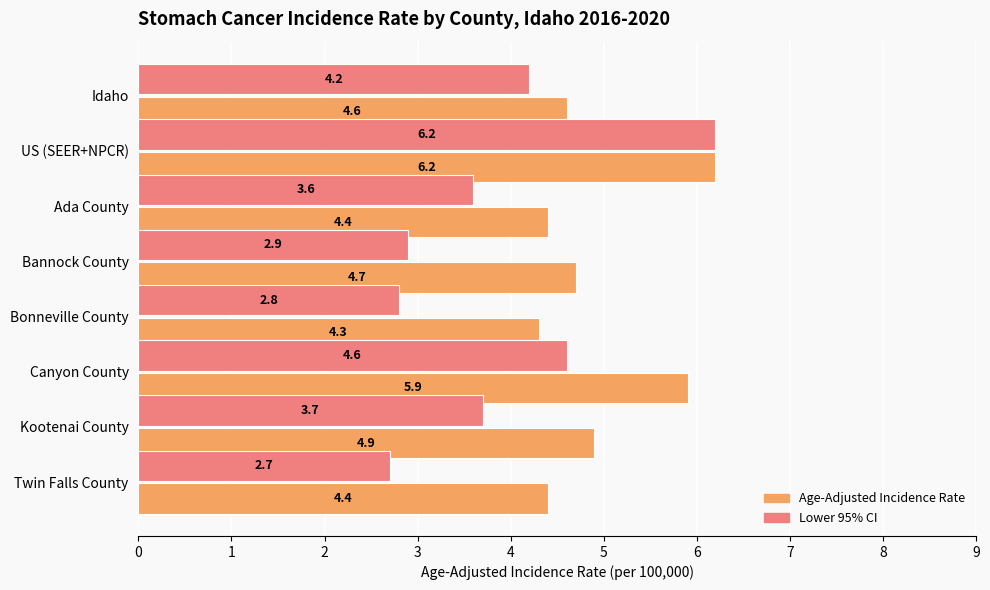

Between US (SEER+NPCR) and Canyon County, which series saw the biggest shift?

Lower 95% CI